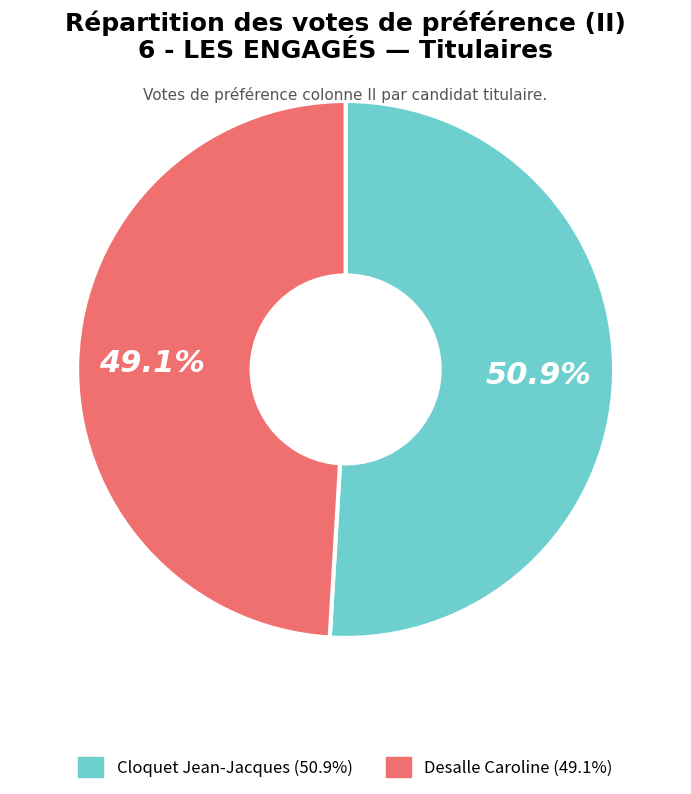

How many segments does this pie chart have?

2